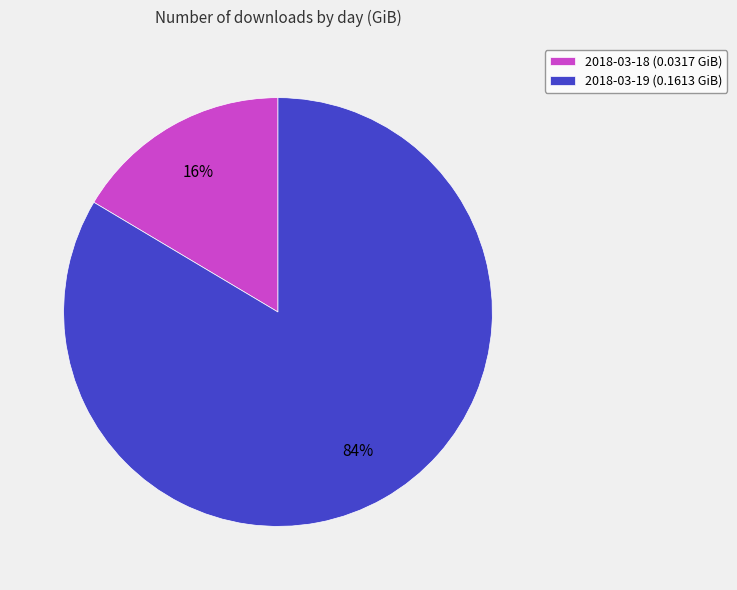

Is there any slice that represents more than half of the pie?

Yes